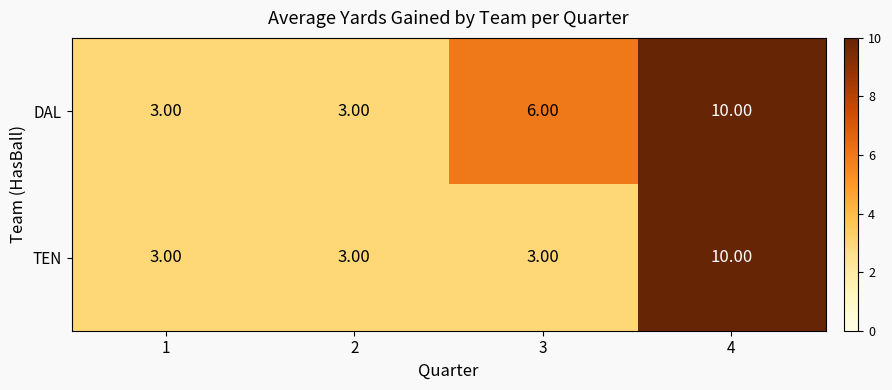

What is the total value across all series at 3?

9